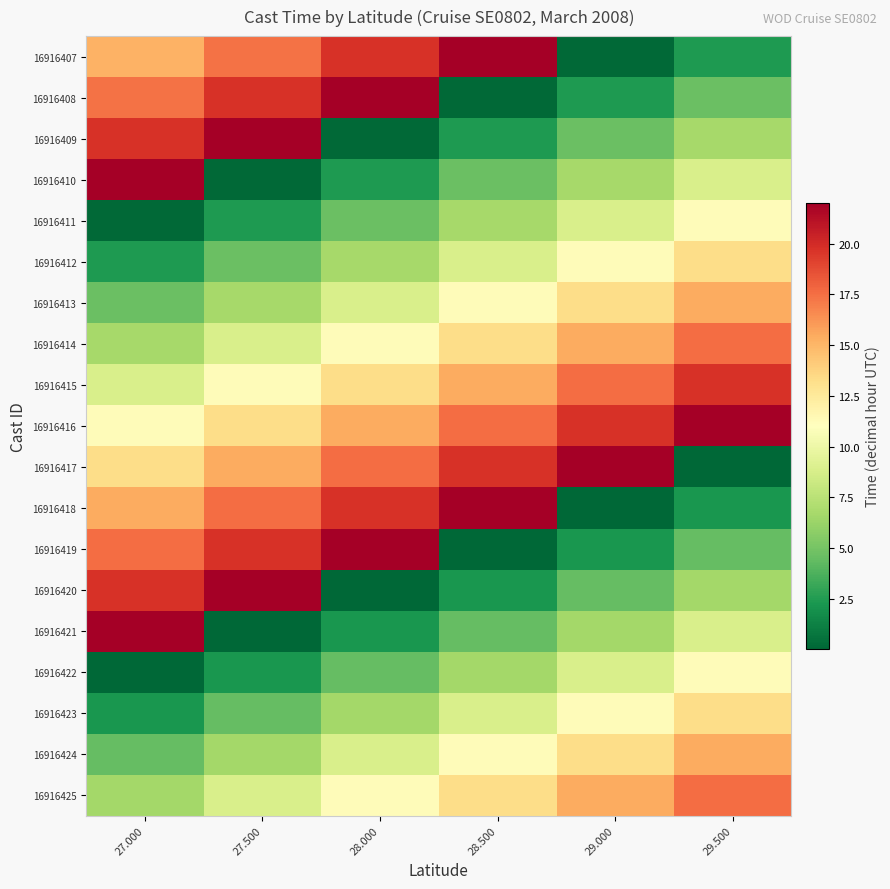

At how many categories does at least one series exceed 4?

6